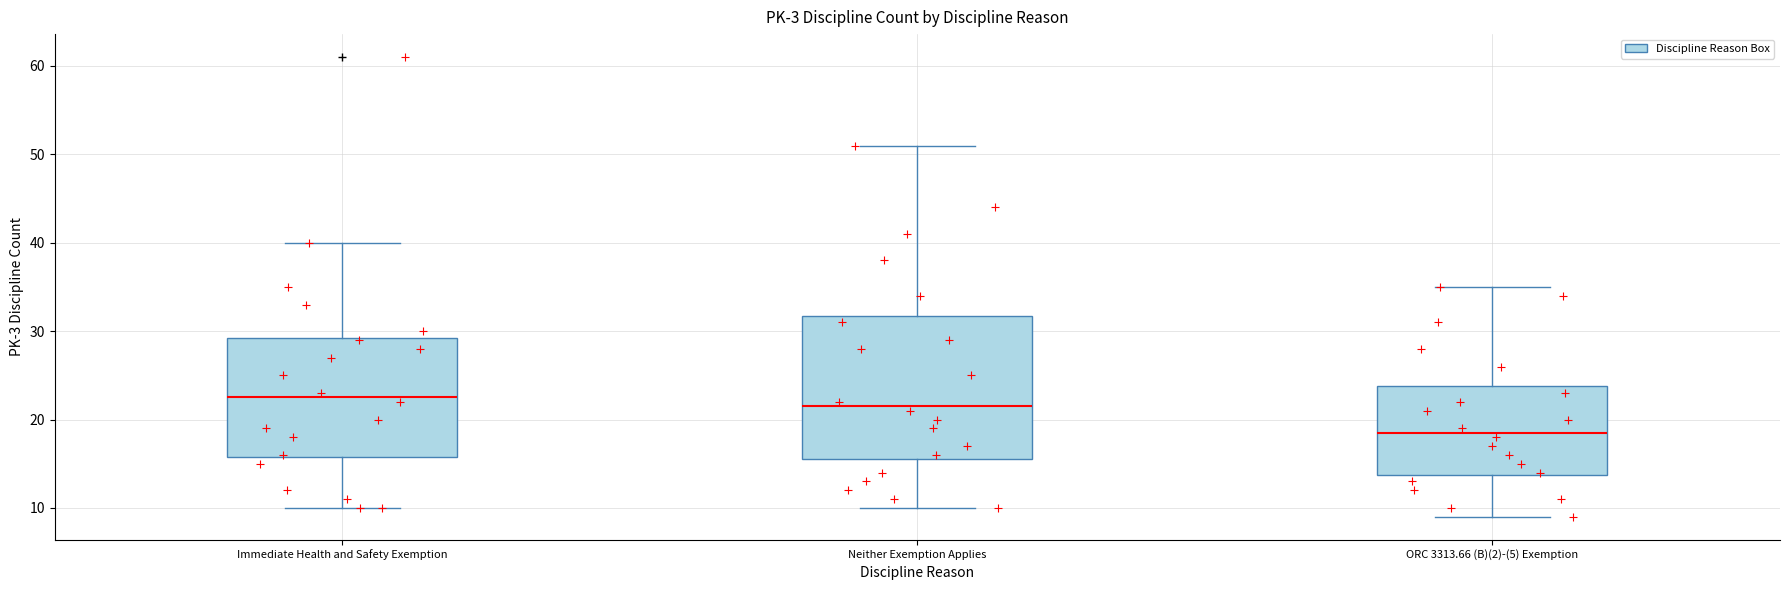

Which box has the lowest median line?

ORC 3313.66 (B)(2)-(5) Exemption